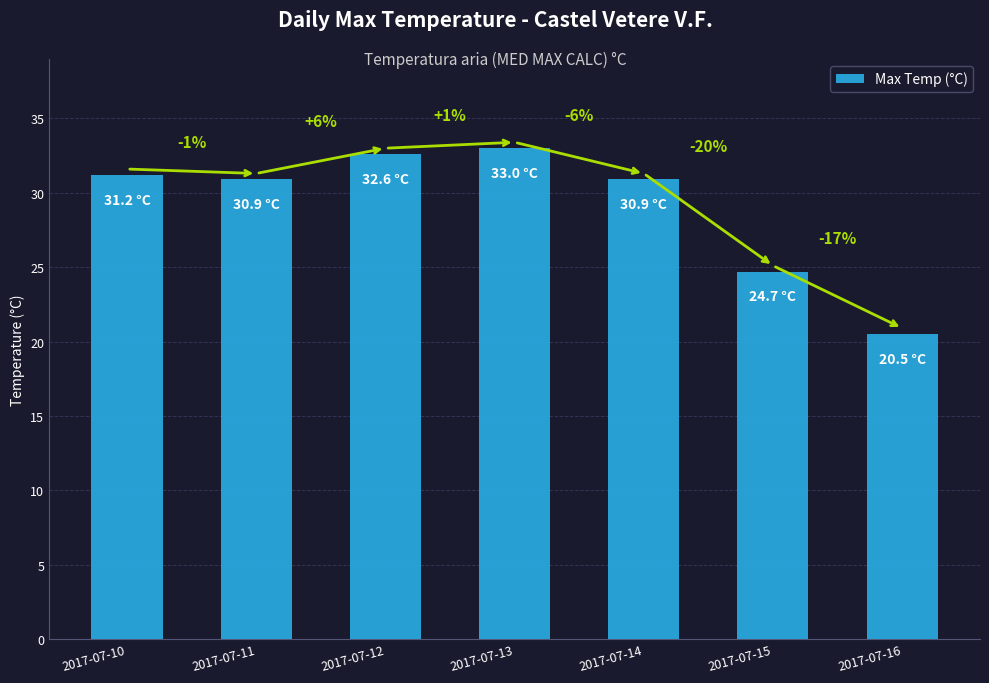

Approximately how many times larger is the value at 2017-07-16 compared to 2017-07-15?

0.8